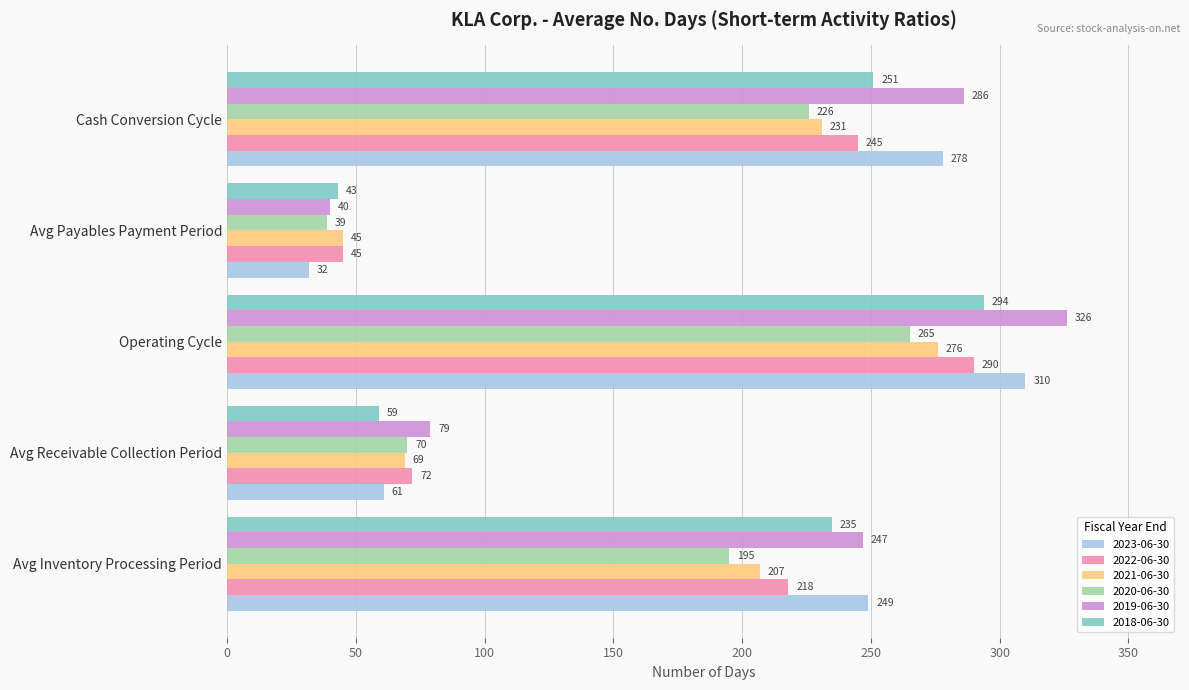

What is the minimum value for 2020-06-30?

39